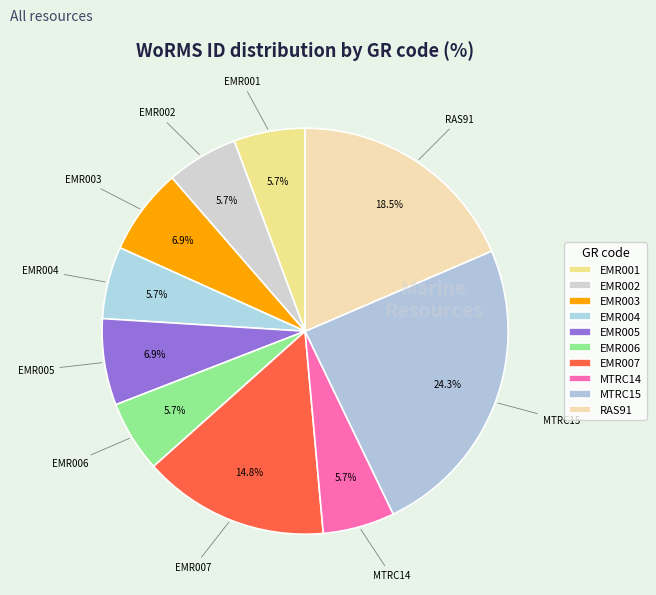

Is there a majority slice in this chart?

No